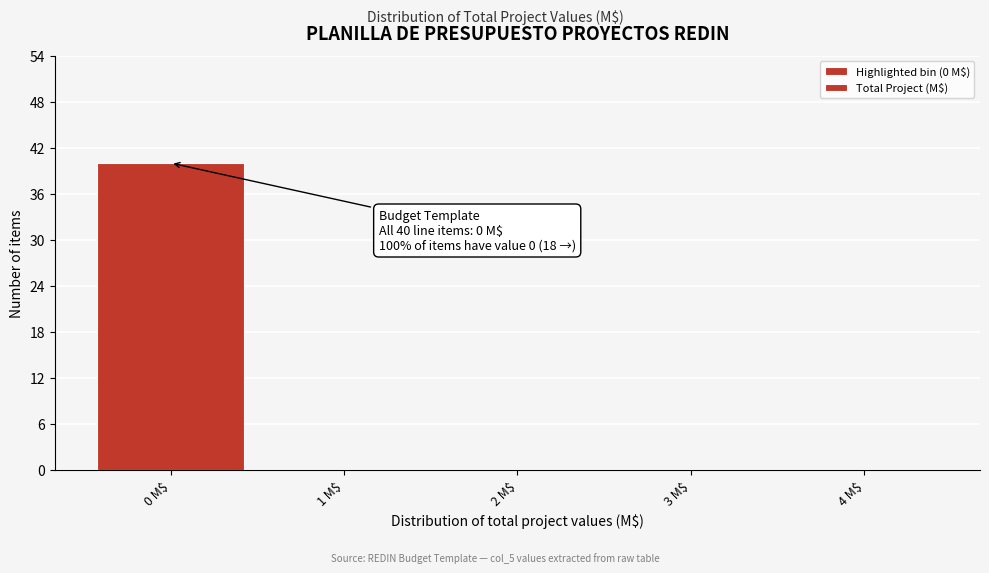

Which range on the x-axis has the tallest bar?

-0.5 to 0.5